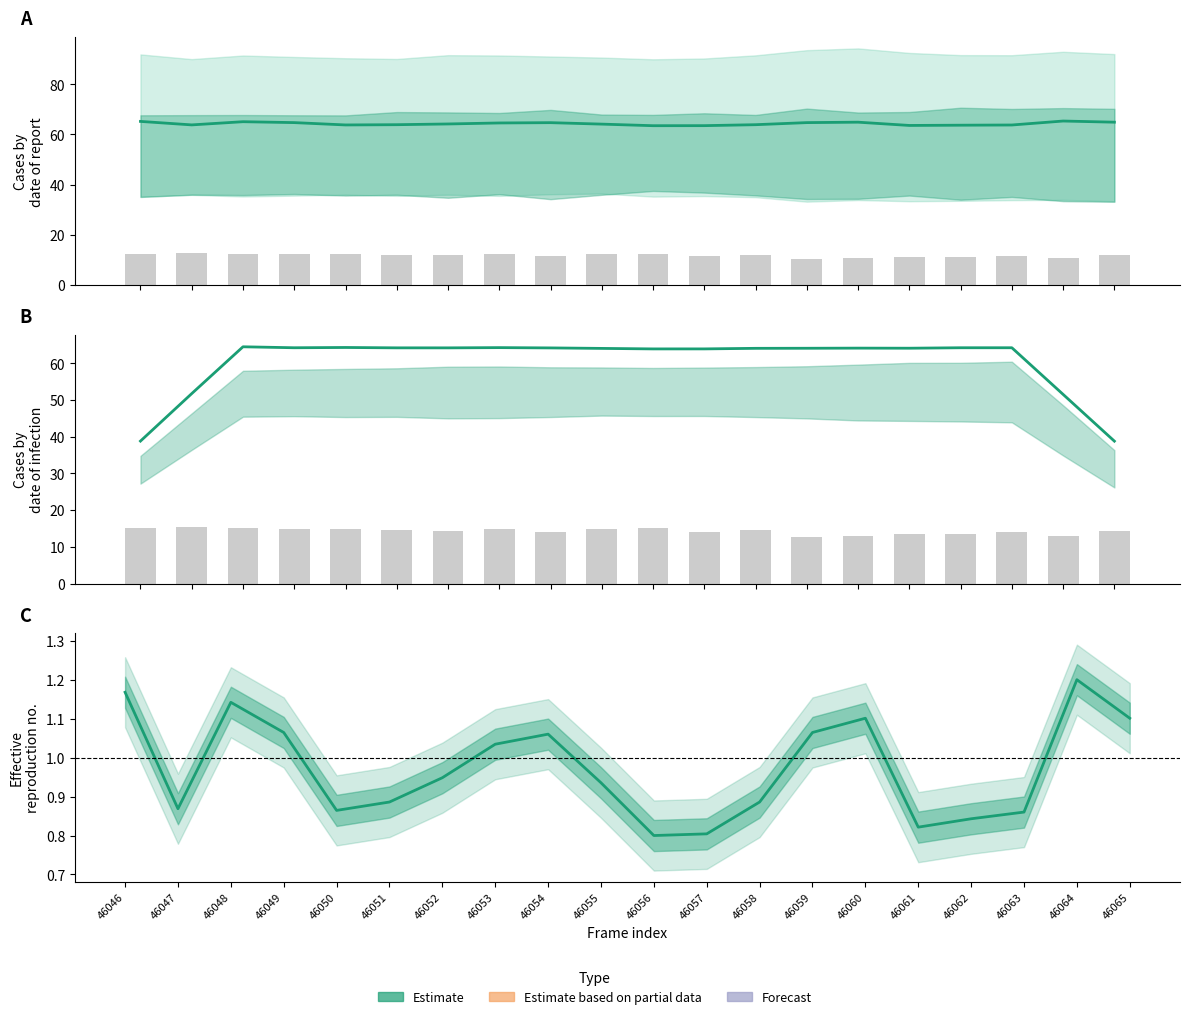

Does the chart contain any negative values?

No